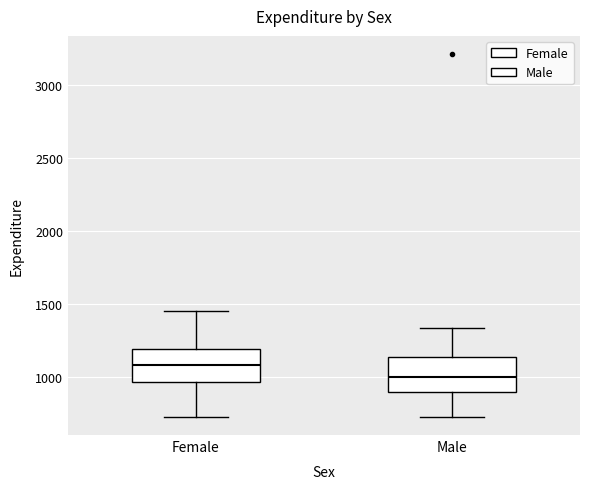

Where does the lower whisker of the box for Female end on the y-axis? The values are not printed on the chart, so give them approximately, as read against the axis.

700